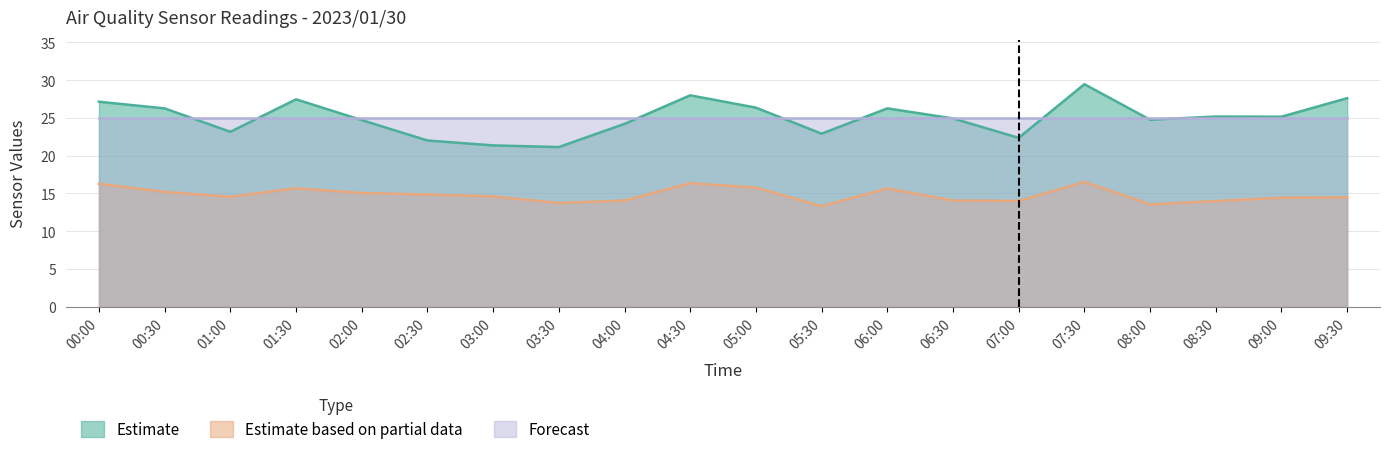

The value of SDS_P2 at 06:30 is 14.1. True or false?

True